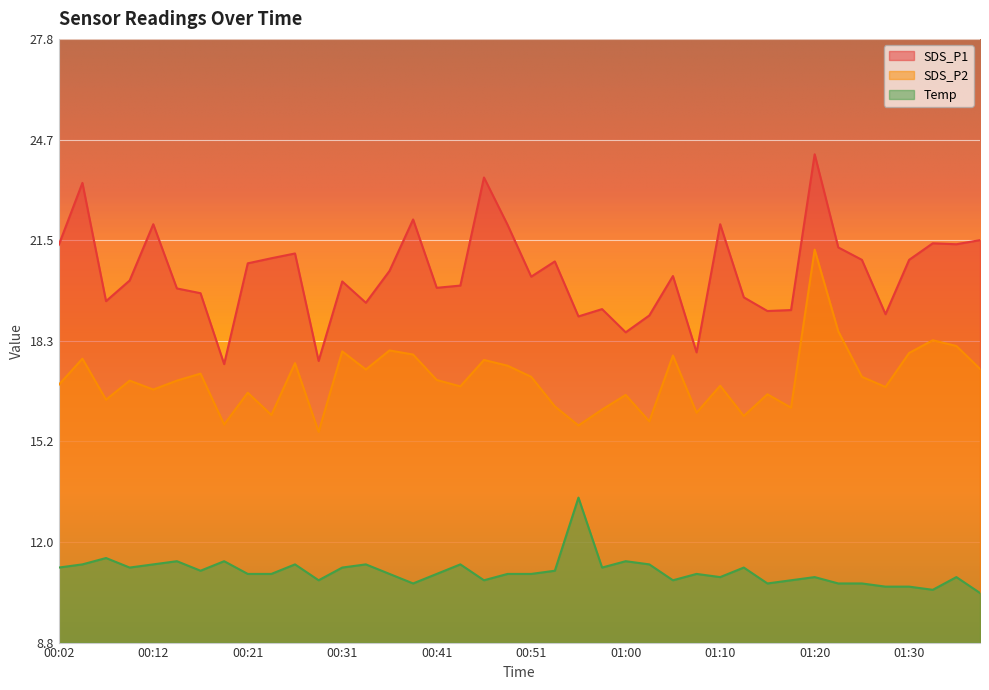

How many categories are shown in the chart?

40